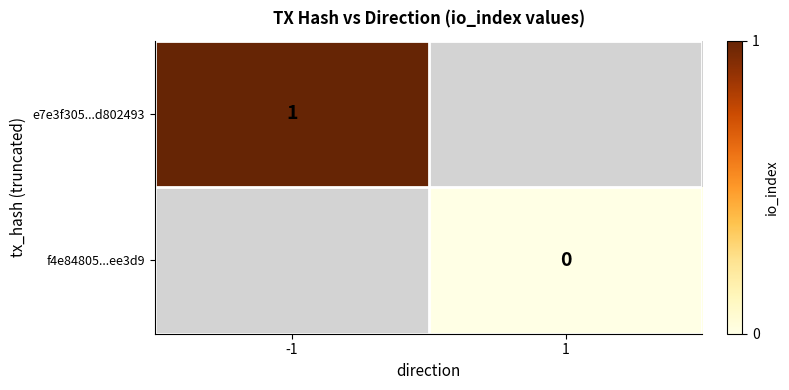

The e7e3f305...d802493 series shows 1 at -1. True or false?

True